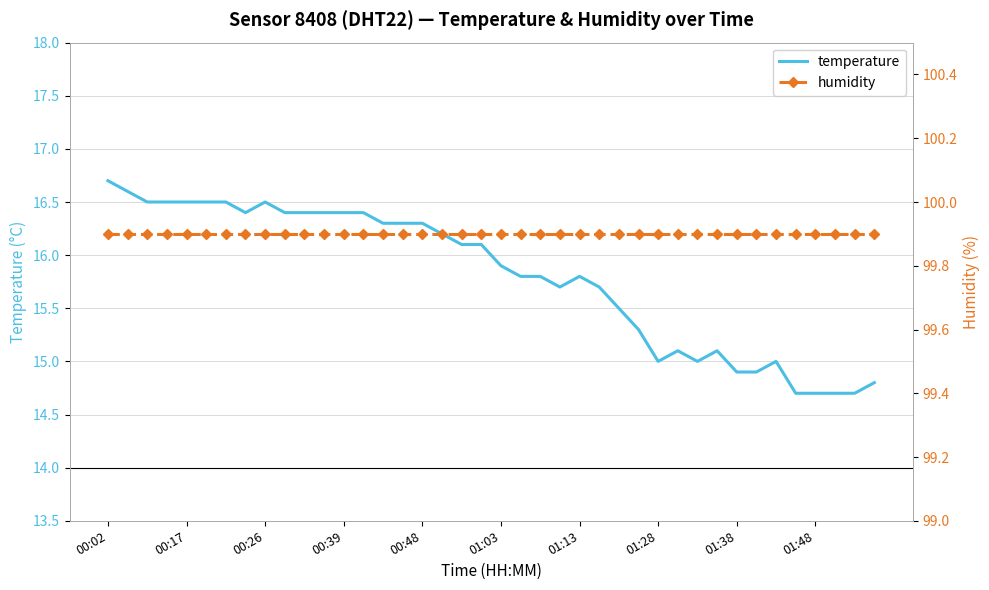

True or false: temperature and humidity intersect in this chart.

False